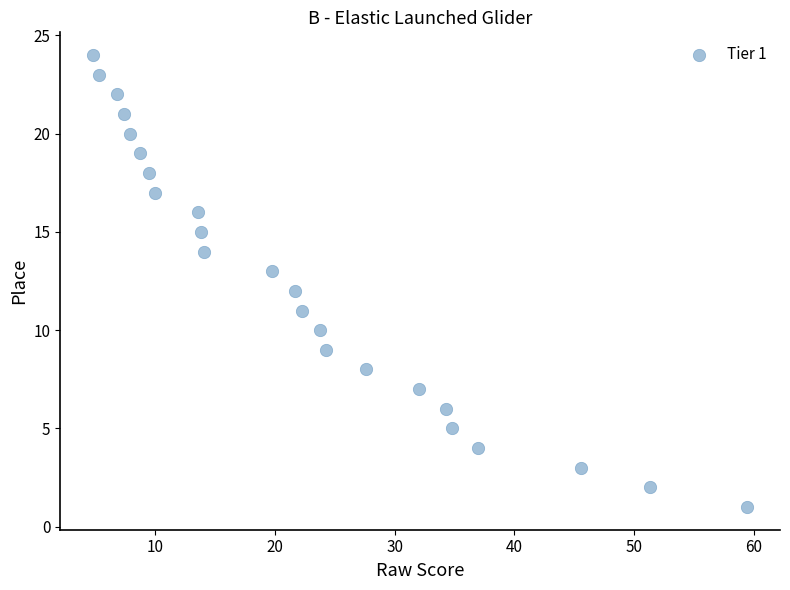

What is the range of Y values (max minus min)?

23